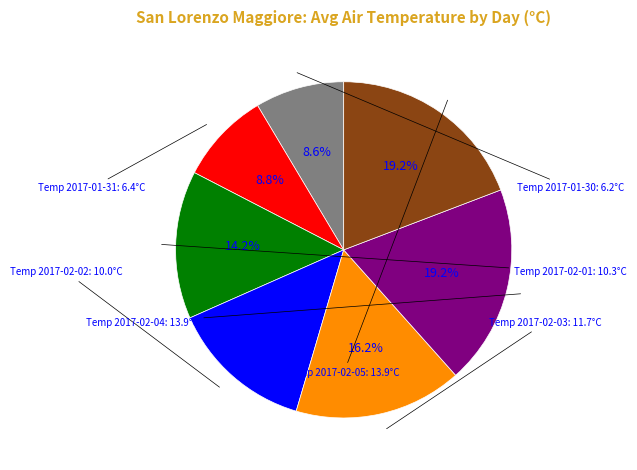

Is there a majority slice in this chart?

No